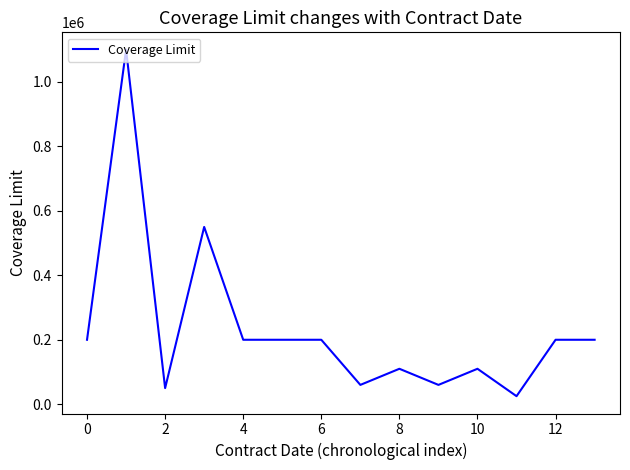

What is the greatest value displayed?

1100000